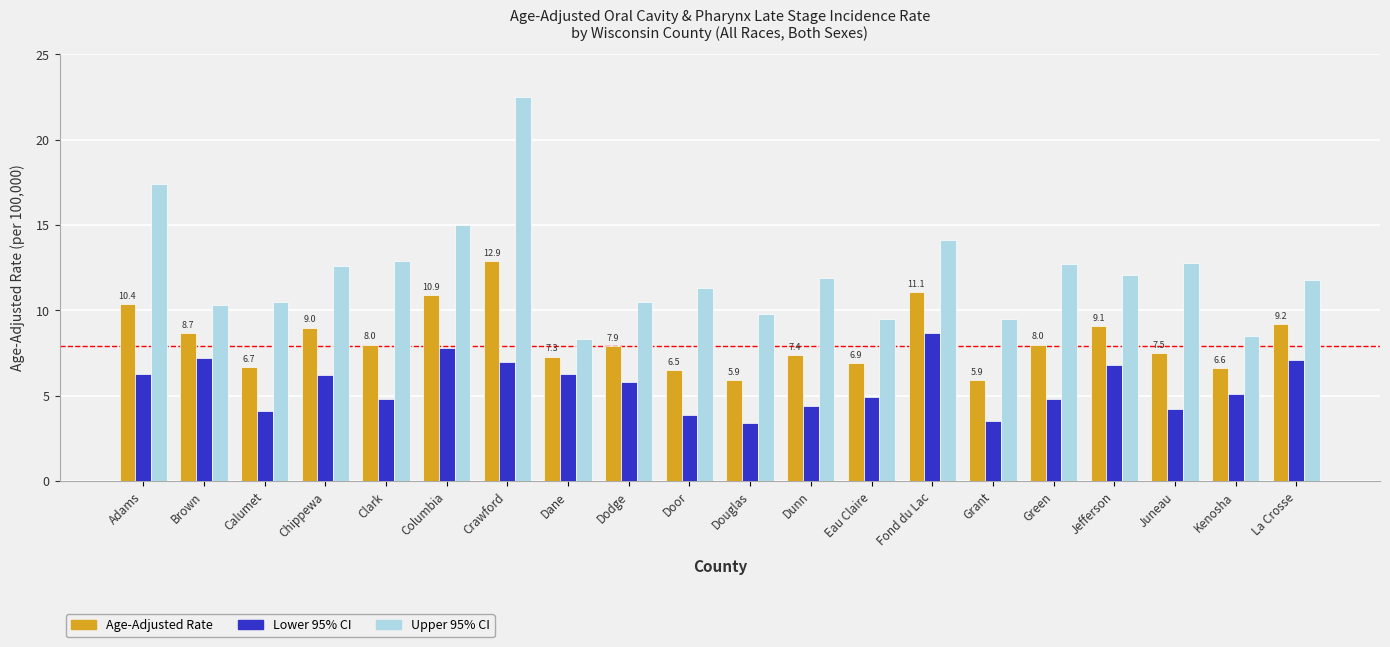

What is the approximate value of Lower 95% CI at Calumet?

4.1